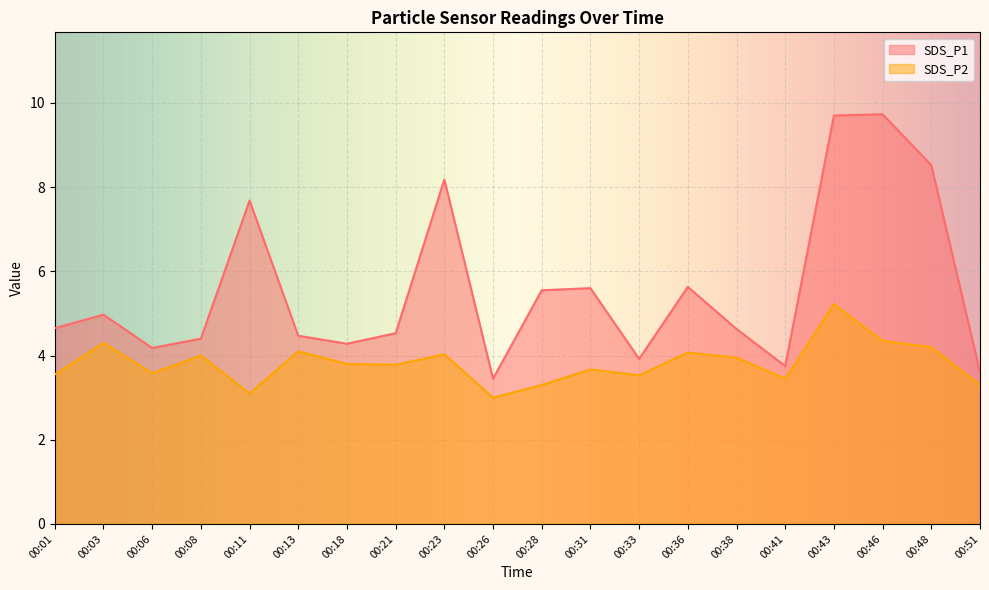

Rank the series by their average value, from highest to lowest.

SDS_P1, SDS_P2